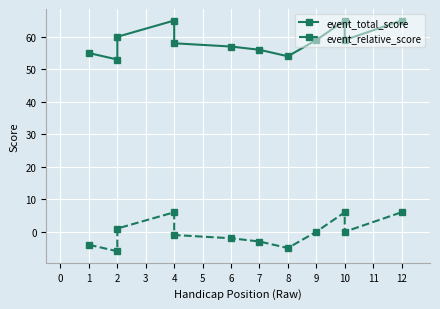

How many distinct data groups are displayed?

2